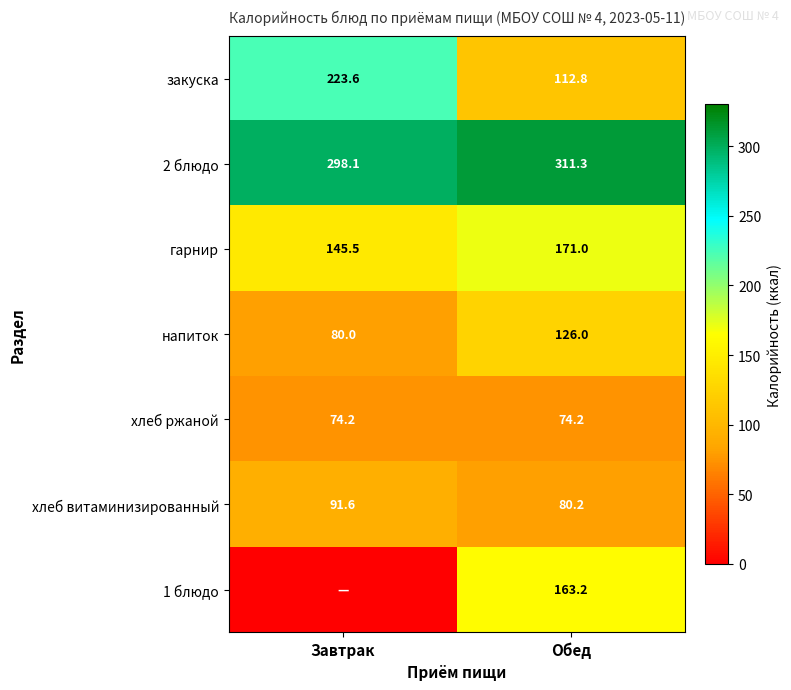

What is the spread (max minus min) of values at Обед?

237.1